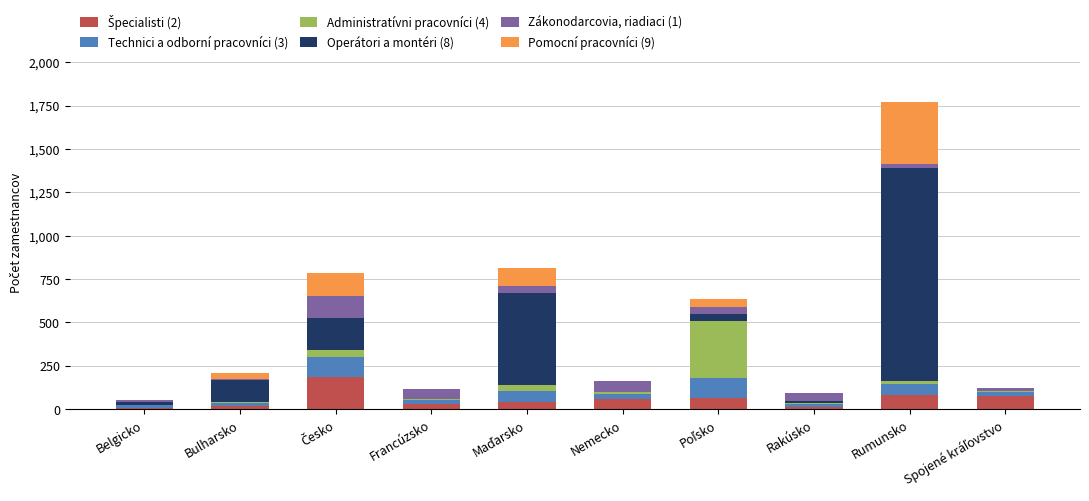

At which category is the sum across all series the highest?

Rumunsko